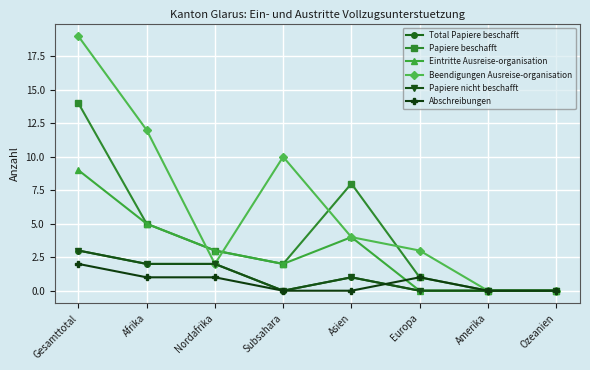

What position from the right is Asien?

4